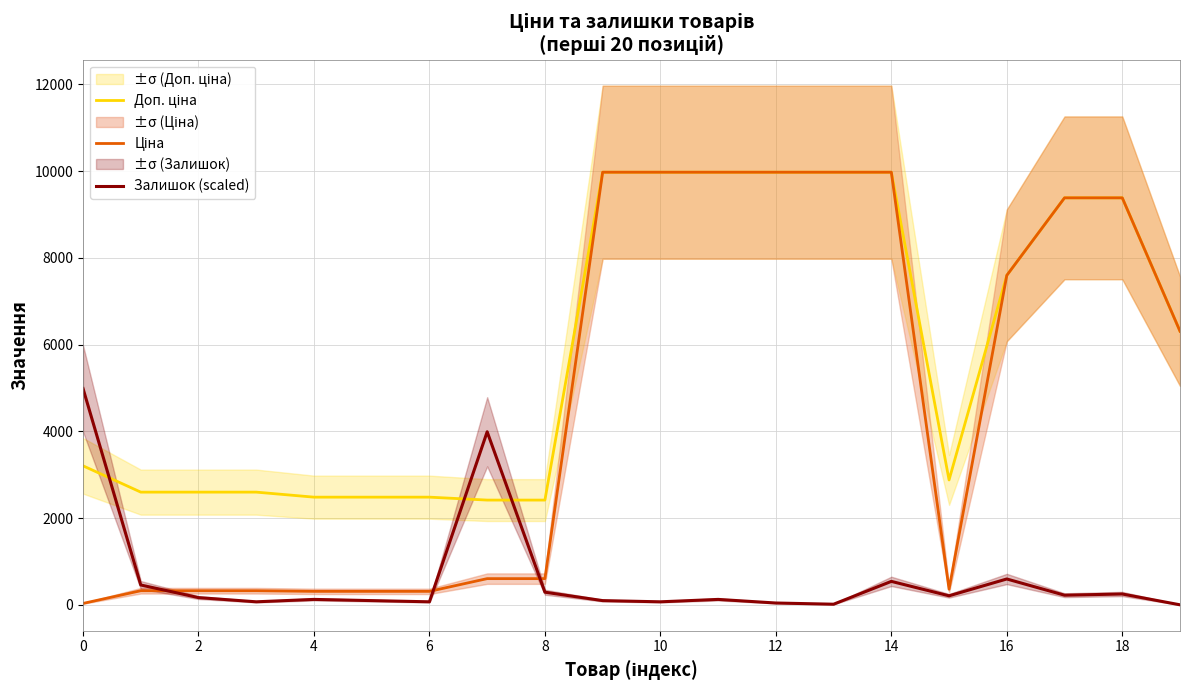

True or false: Доп. ціна and Ціна cross at least once.

False